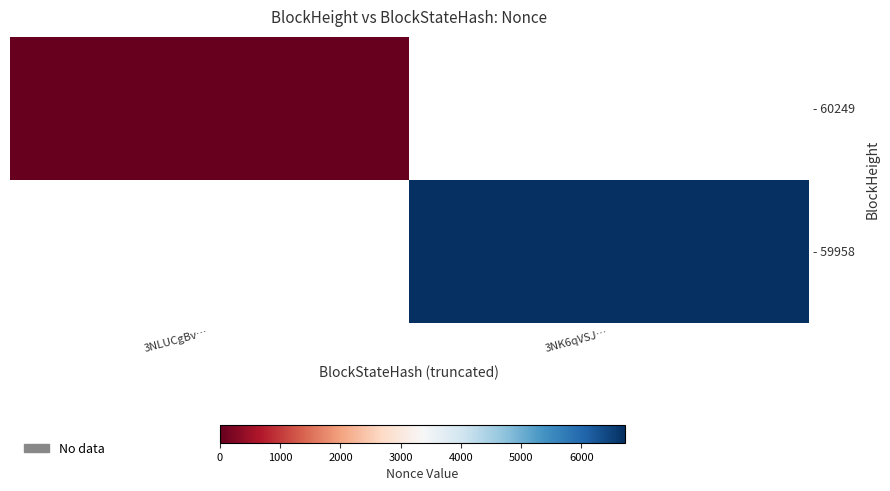

The - 60249 series shows 0.0 at 3NLUCgBv…. True or false?

True